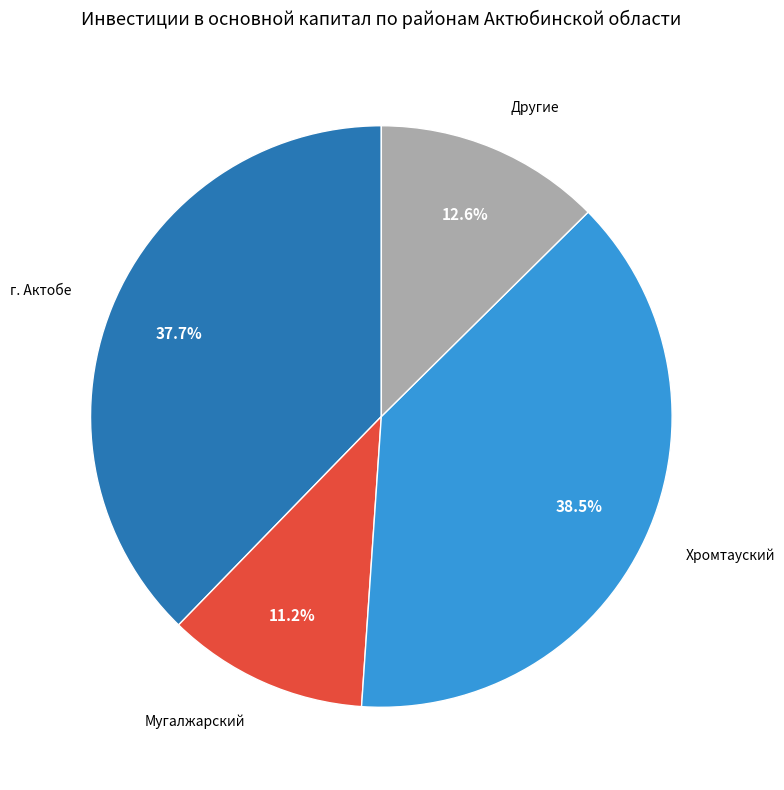

Approximately how many times larger is the value at г. Актобе compared to Другие?

3.0